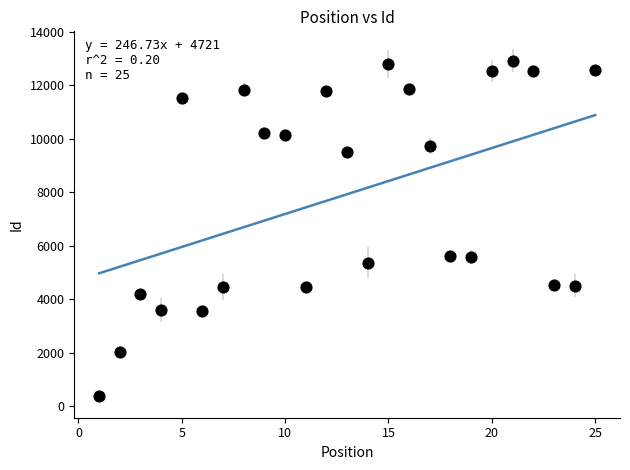

What is the range of X values (max minus min)?

24